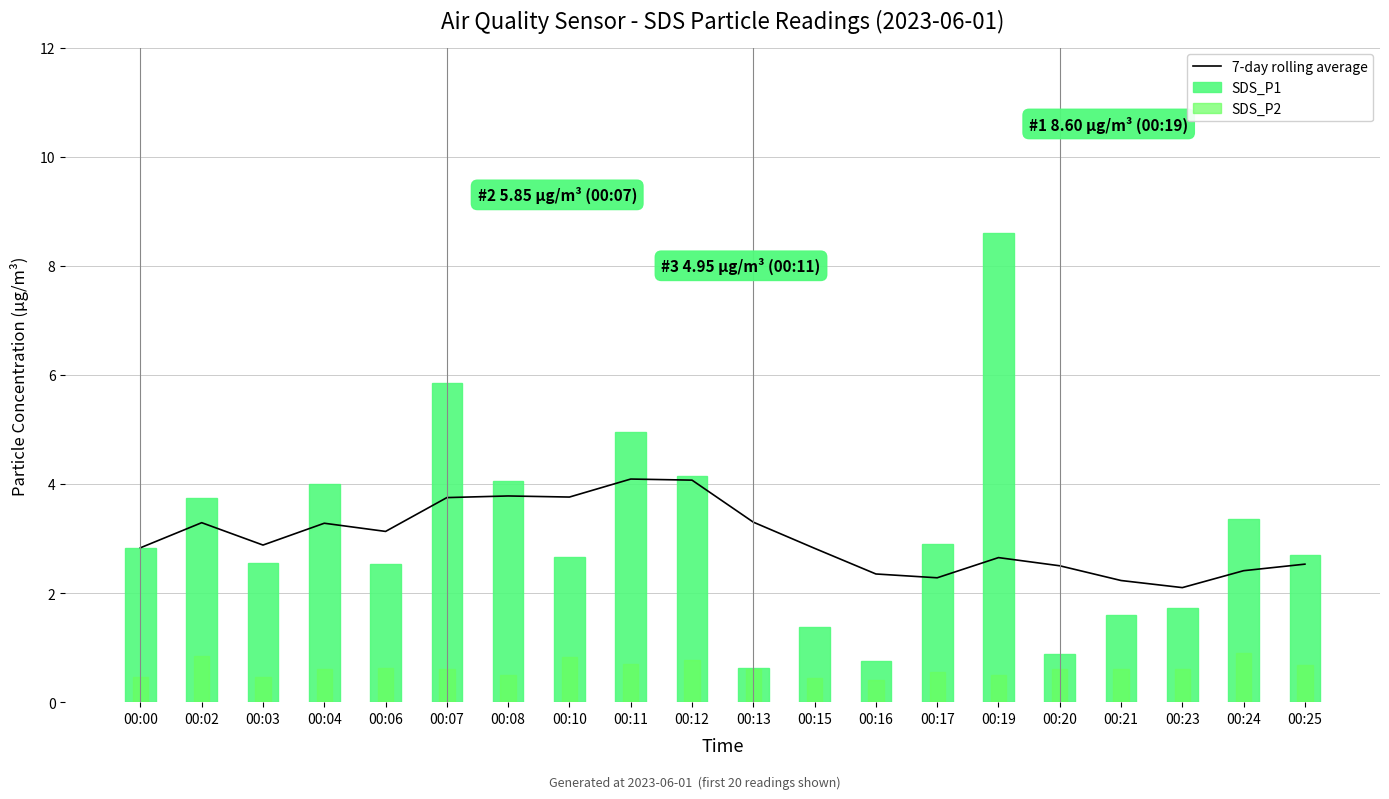

Reading left to right, what are all the values shown in this chart?

7-day rolling average: 2.8	3.3	2.9	3.3	3.1	3.8	3.8	3.8	4.1	4.1	3.3	2.8	2.4	2.3	2.6	2.5	2.2	2.1	2.4	2.5
SDS_P1: 2.8	3.8	2.5	4.0	2.5	5.8	4.0	2.7	5.0	4.2	0.6	1.4	0.8	2.9	8.6	0.9	1.6	1.7	3.4	2.7
SDS_P2: 0.5	0.8	0.5	0.6	0.6	0.6	0.5	0.8	0.7	0.8	0.6	0.5	0.4	0.6	0.5	0.6	0.6	0.6	0.9	0.7